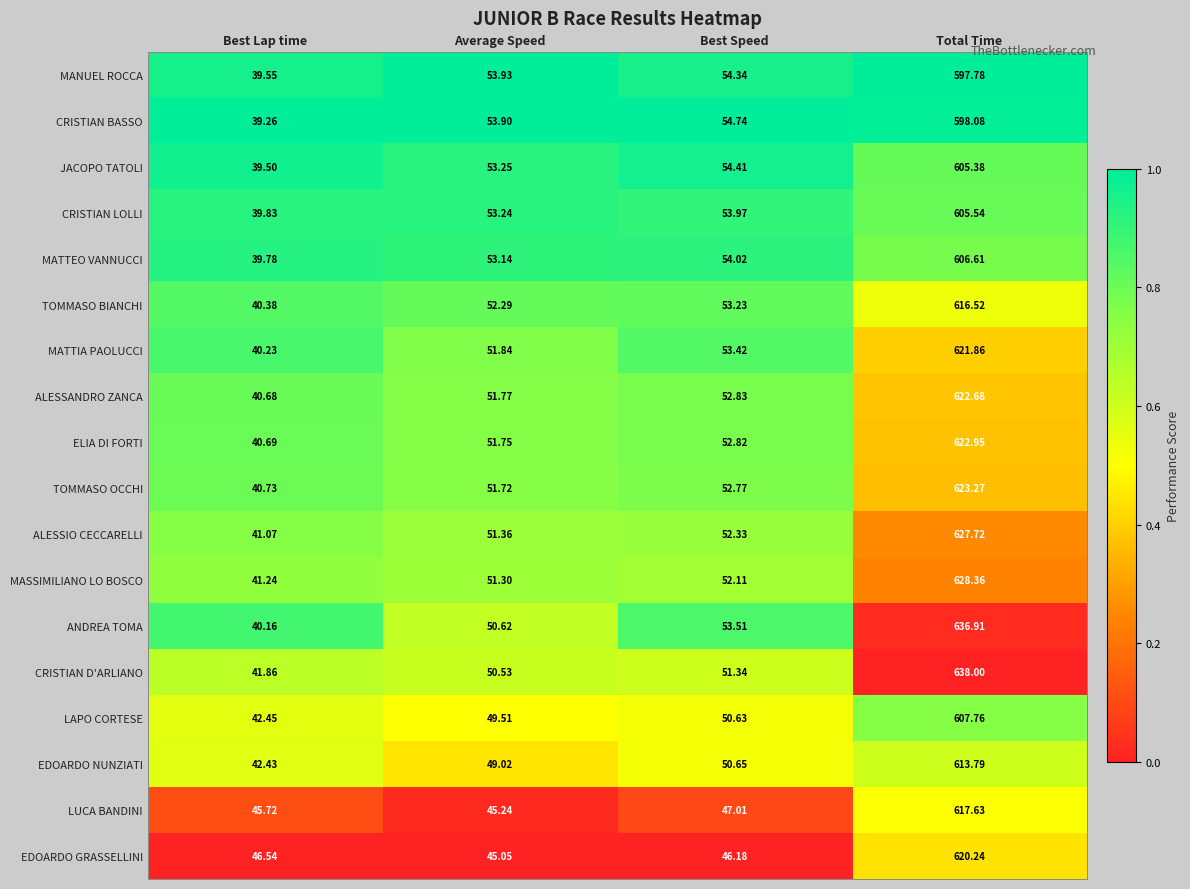

At which label is MANUEL ROCCA closest to 318?

Best Speed